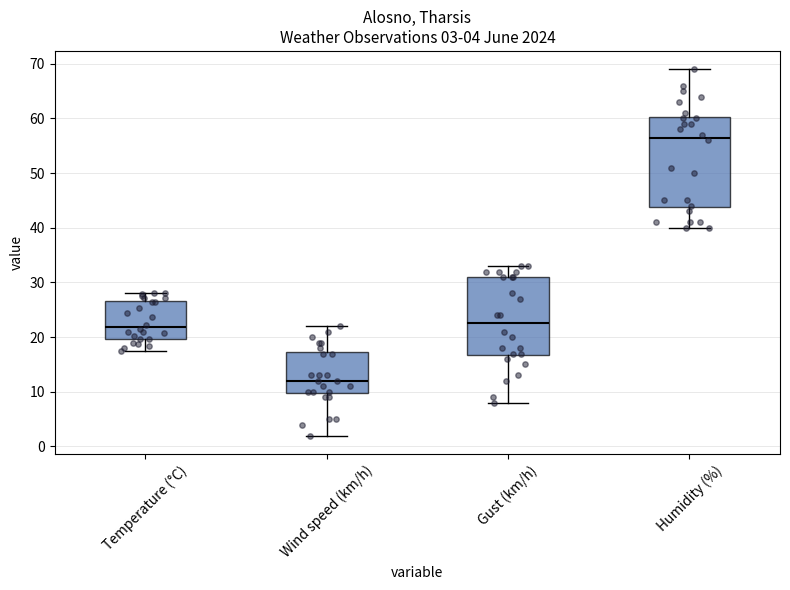

Comparing the boxes themselves (not the whiskers), which one is the tallest?

Humidity (%)